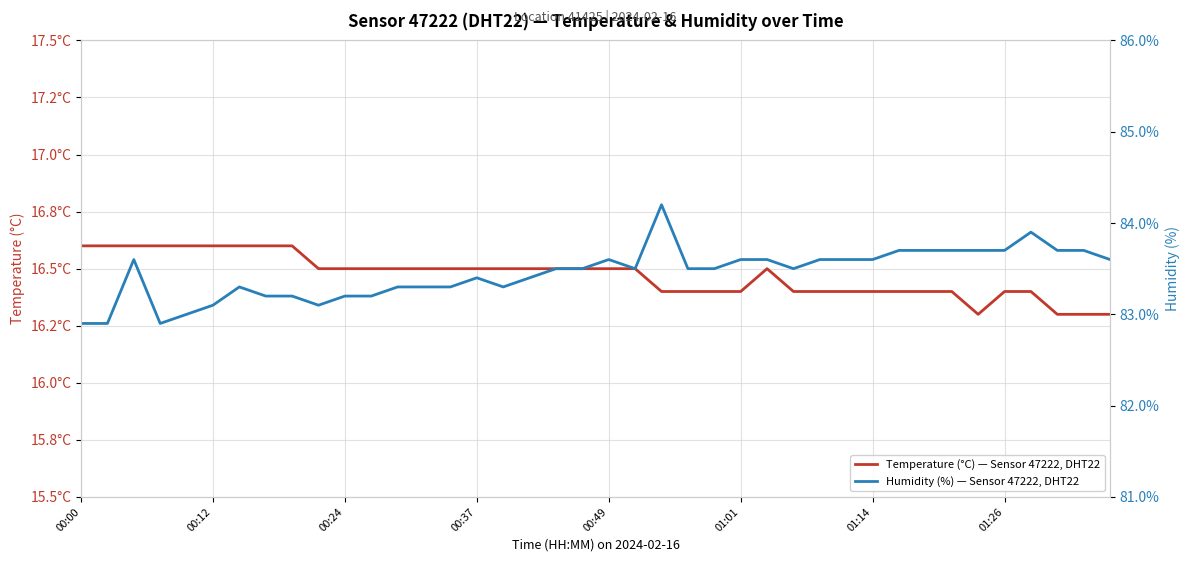

At which category is the sum across all series the highest?

22